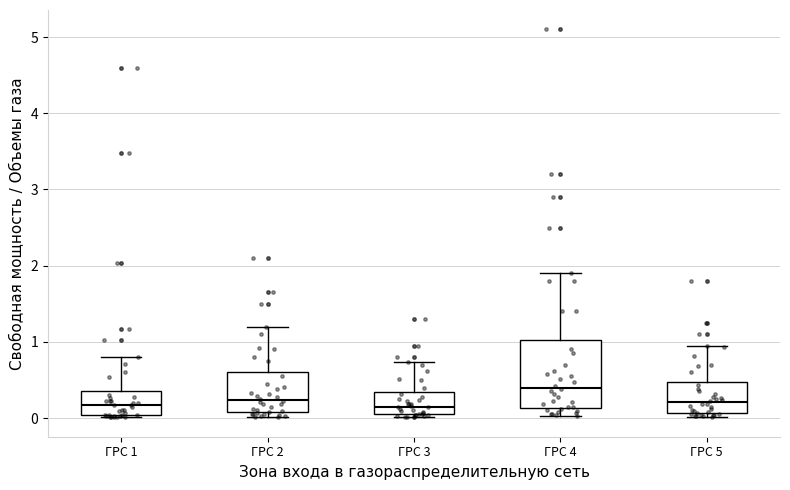

Reading left to right, read every box against the y-axis: the position of its median line, the range the box covers, and the ends of its whiskers. The values are not printed on the chart, so give them approximately, as read against the axis.

ГРС 1: median 0.2, box 0.0 to 0.4, whiskers 0.0 to 0.8
ГРС 2: median 0.2, box 0.1 to 0.6, whiskers 0.0 to 1.2
ГРС 3: median 0.2, box 0.0 to 0.3, whiskers 0.0 (just below the box's lower edge) to 0.7
ГРС 4: median 0.4, box 0.1 to 1.0, whiskers 0.0 to 1.9
ГРС 5: median 0.2, box 0.1 to 0.5, whiskers 0.0 to 1.0